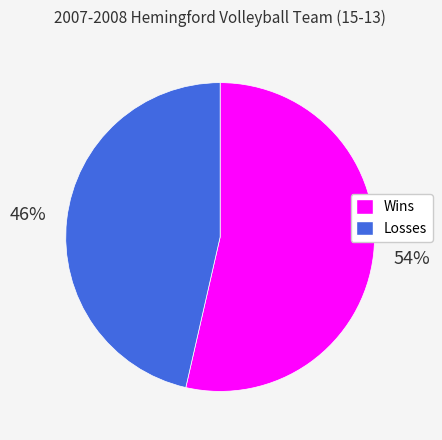

Rank the categories by value from lowest to highest.

Losses, Wins